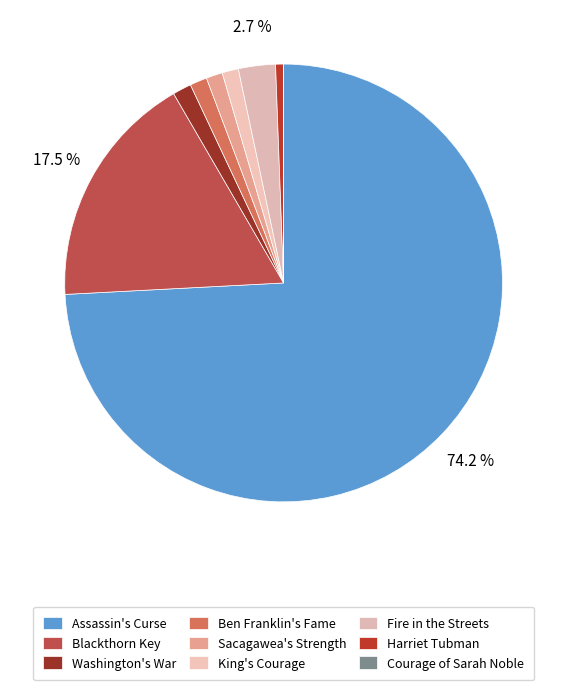

To the nearest percent, what percentage of the pie is Harriet Tubman?

1%